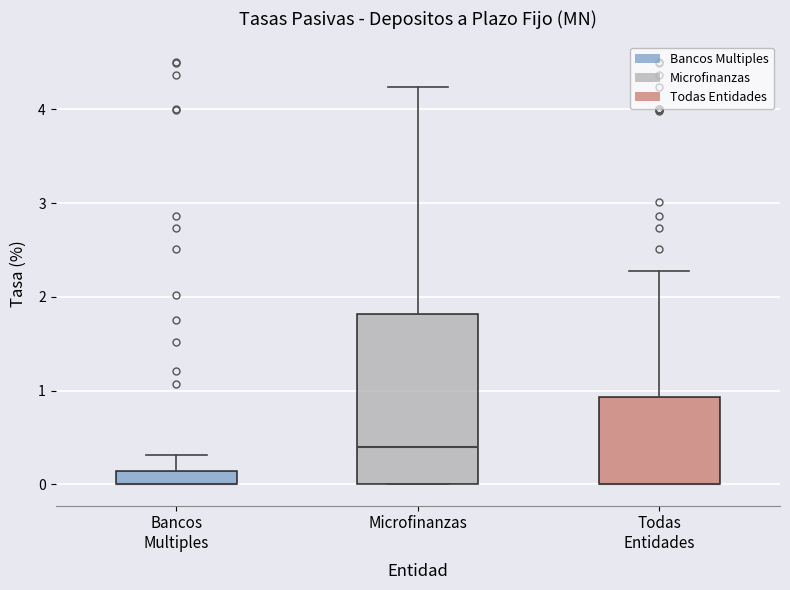

Where is the upper edge of the box for Bancos Multiples on the y-axis? The values are not printed on the chart, so give them approximately, as read against the axis.

0.1